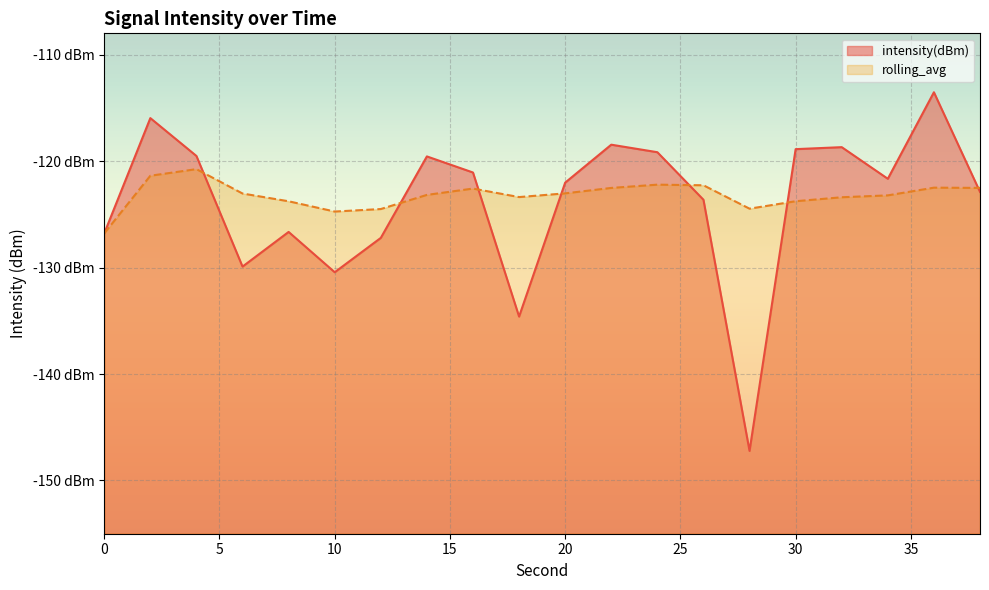

Rank the categories by rolling_avg value from highest to lowest.

4, 2, 24, 26, 36, 38, 22, 16, 20, 6, 14, 34, 18, 32, 30, 8, 28, 12, 10, 0